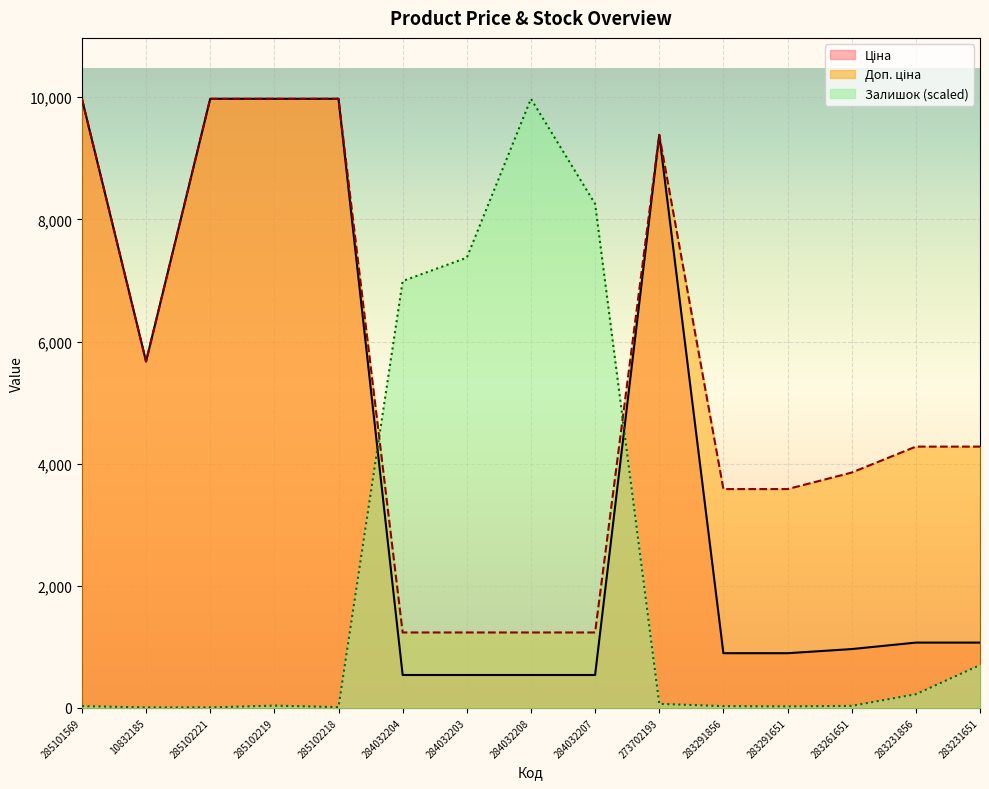

Reading right to left, transcribe all the data shown in this chart.

Ціна: 283231651=1069.8	283231856=1069.8	283261651=963.5	283291651=895.9	283291856=895.9	273702193=9384.0	284032207=539.0	284032208=539.0	284032203=539.0	284032204=539.0	285102218=9975.0	285102219=9975.0	285102221=9975.0	10832185=5673.8	285101569=9975.0
Доп. ціна: 283231651=4279.1	283231856=4279.1	283261651=3854.0	283291651=3583.6	283291856=3583.6	273702193=9384.0	284032207=1235.4	284032208=1235.4	284032203=1235.4	284032204=1235.4	285102218=9975.0	285102219=9975.0	285102221=9975.0	10832185=5673.8	285101569=9975.0
Залишок: 283231651=702.4	283231856=224.4	283261651=33.2	283291651=24.9	283291856=29.1	273702193=66.5	284032207=8254.3	284032208=9975.0	284032203=7373.2	284032204=6990.8	285102218=12.5	285102219=37.4	285102221=8.3	10832185=8.3	285101569=29.1